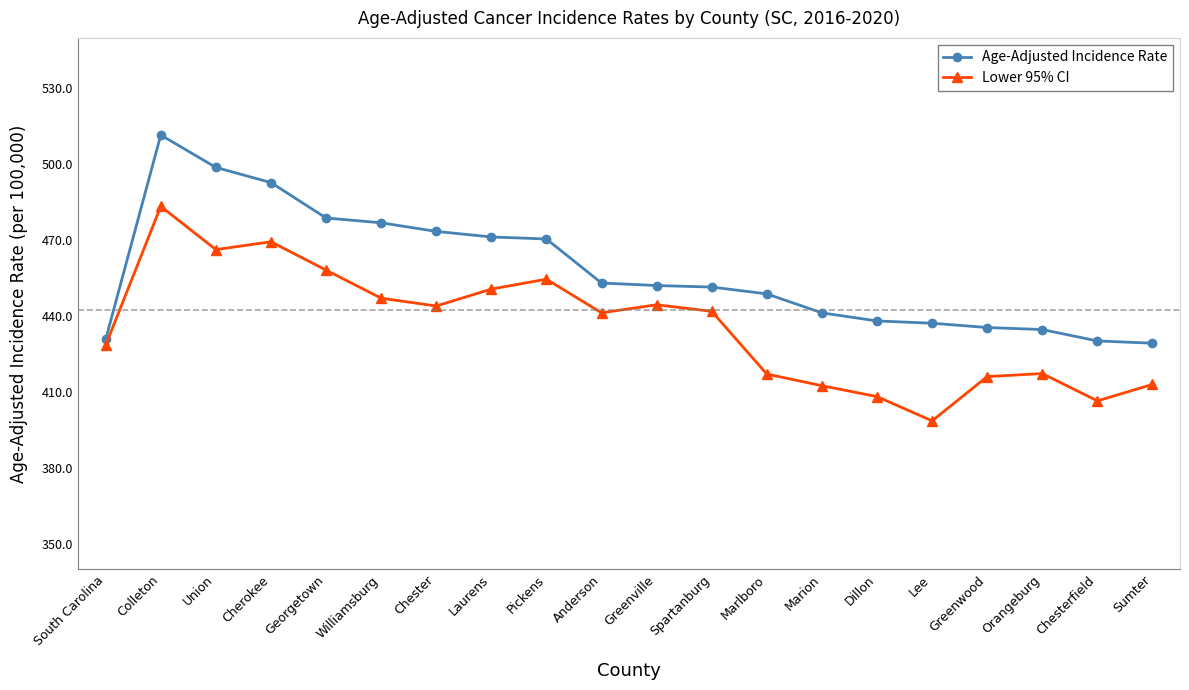

Rank the series by their maximum value, from highest to lowest.

Age-Adjusted Incidence Rate, Lower 95% CI